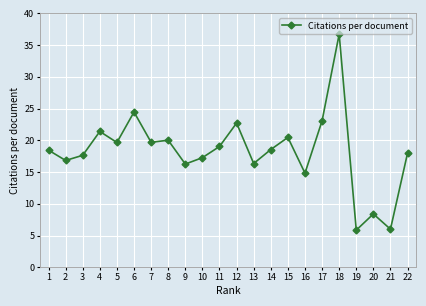

How many lines are shown in the chart?

1